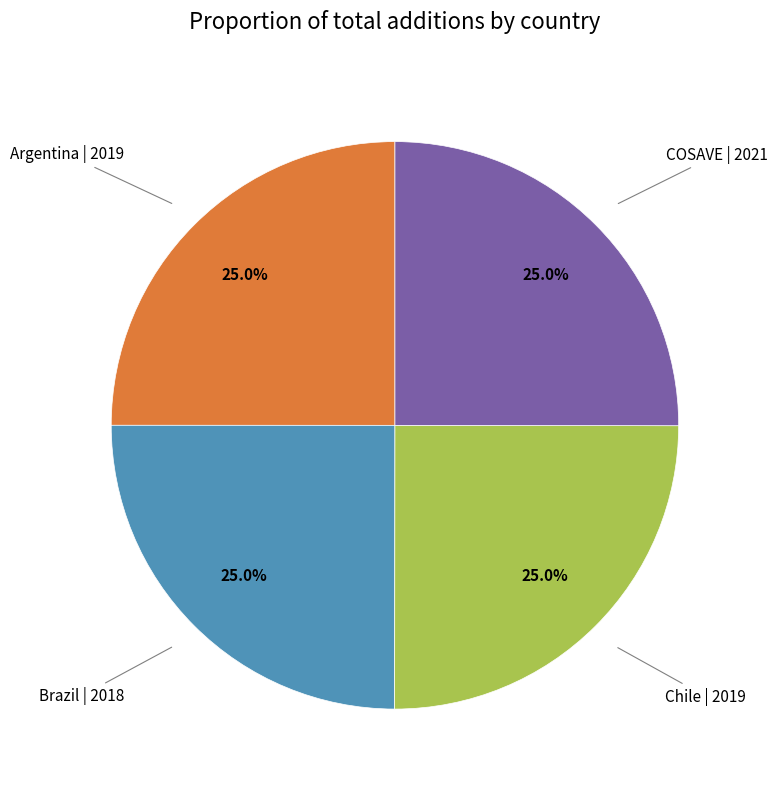

Is there any slice that represents more than half of the pie?

No